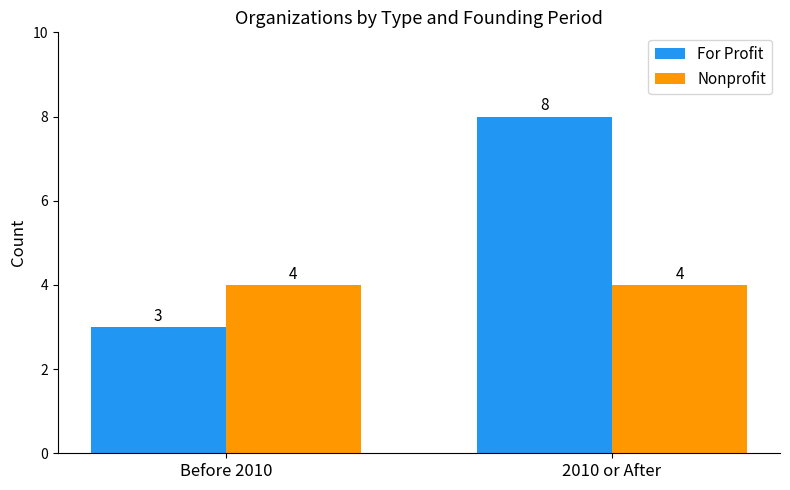

Is it true that Nonprofit equals 6 at Before 2010?

False